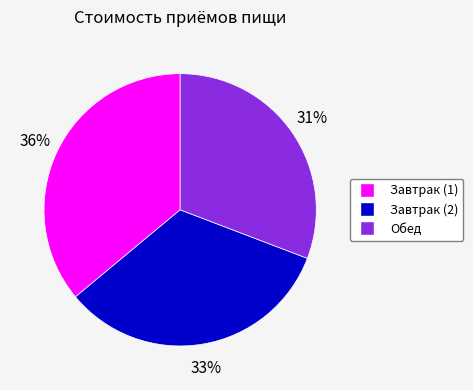

Does Завтрак (2) account for over 50% of the chart?

No